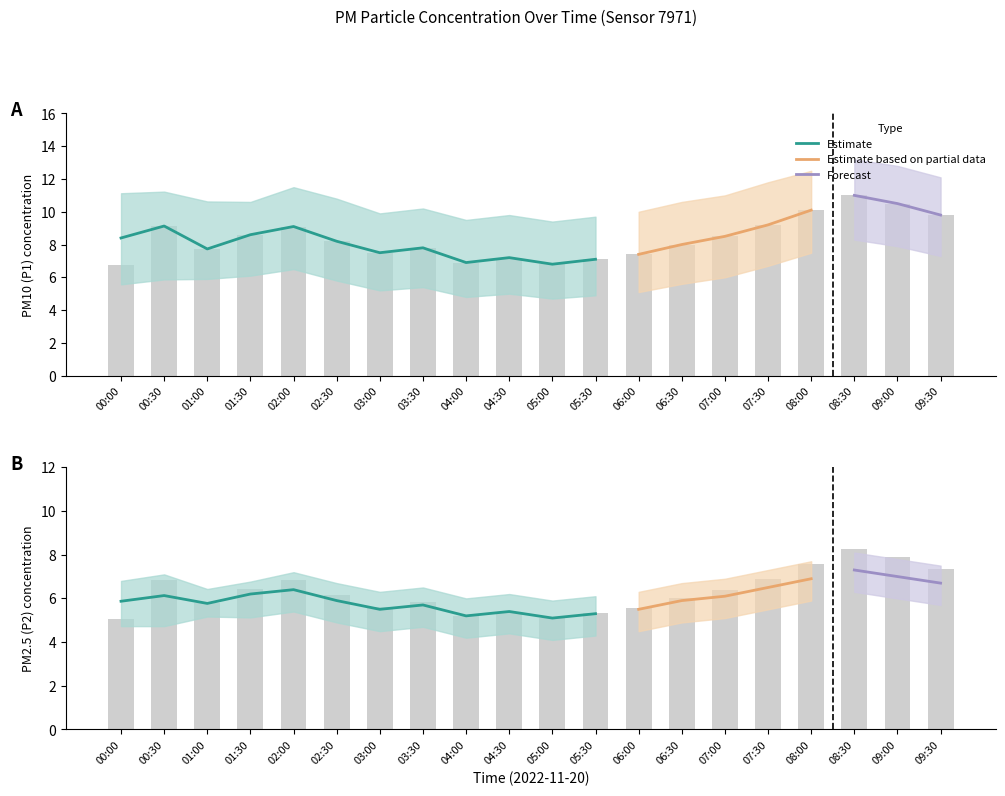

What is the maximum value shown in the chart?

13.2